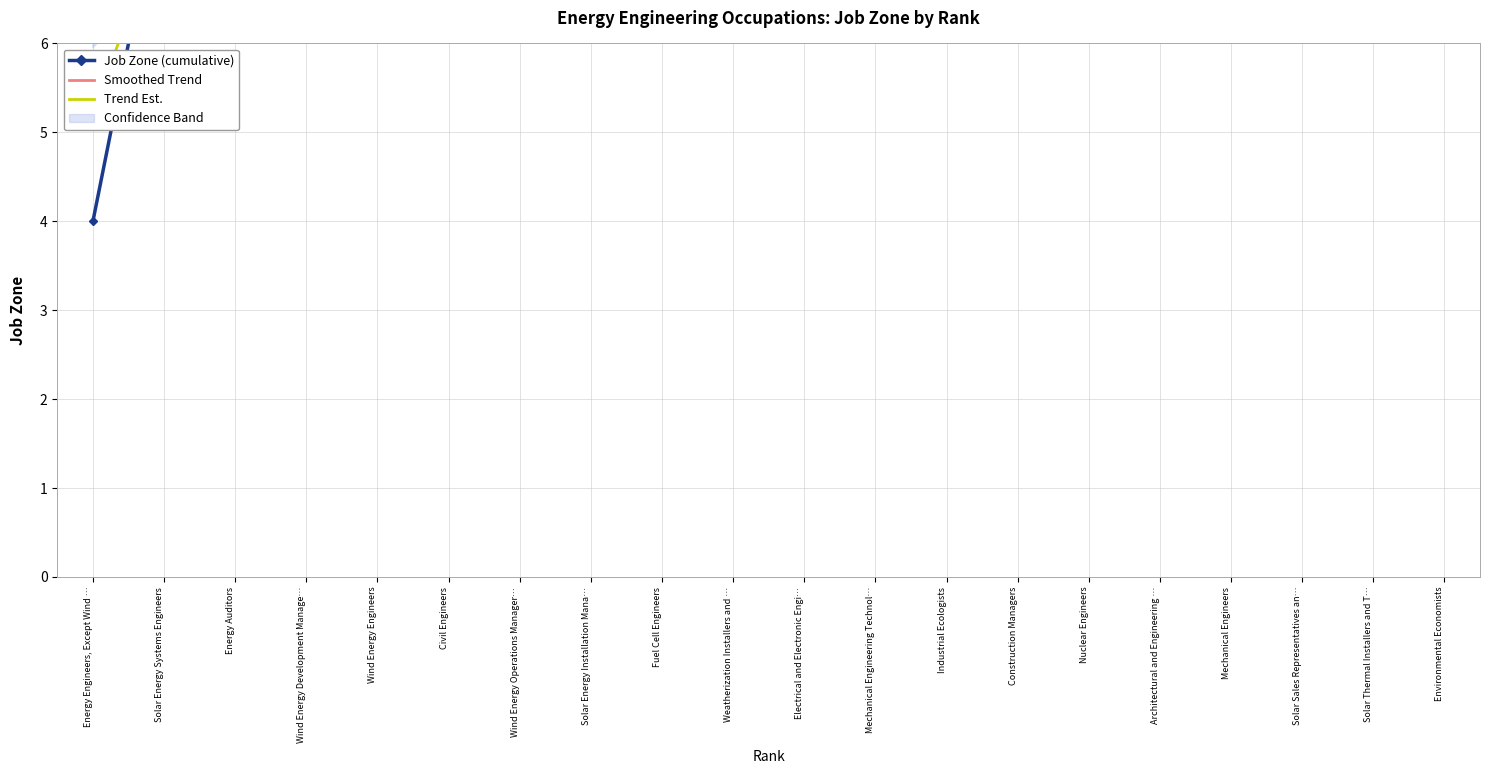

Between which two adjacent categories do Job Zone (cumulative) and Trend Est. first intersect?

Energy Engineers, Except Wind … and Solar Energy Systems Engineers